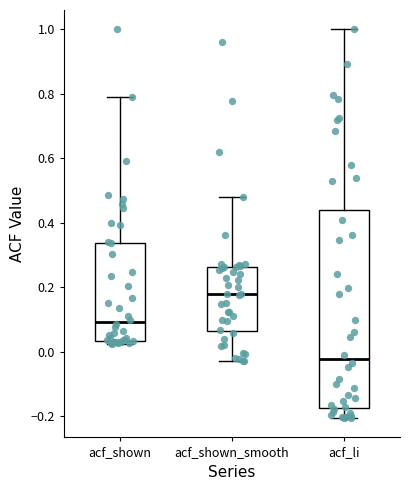

Which box's median line is the lowest?

acf_li